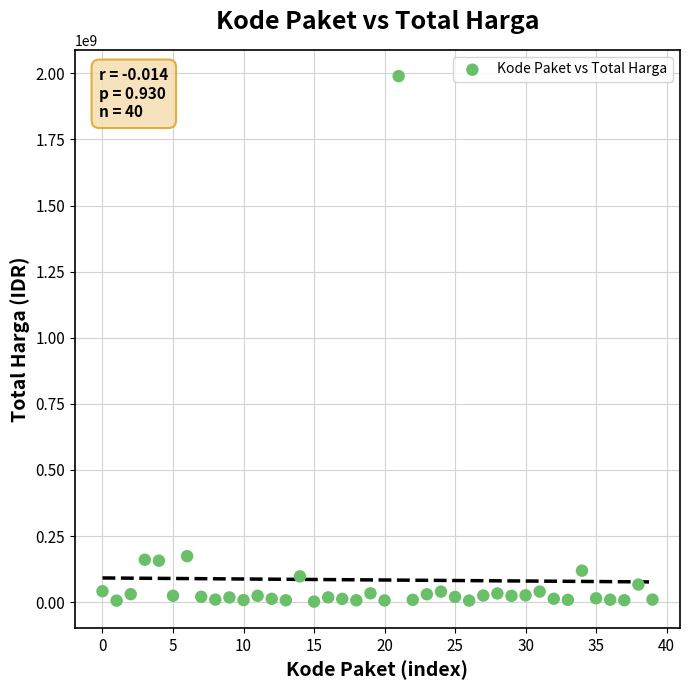

What is the range of Y values (max minus min)?

1987250000